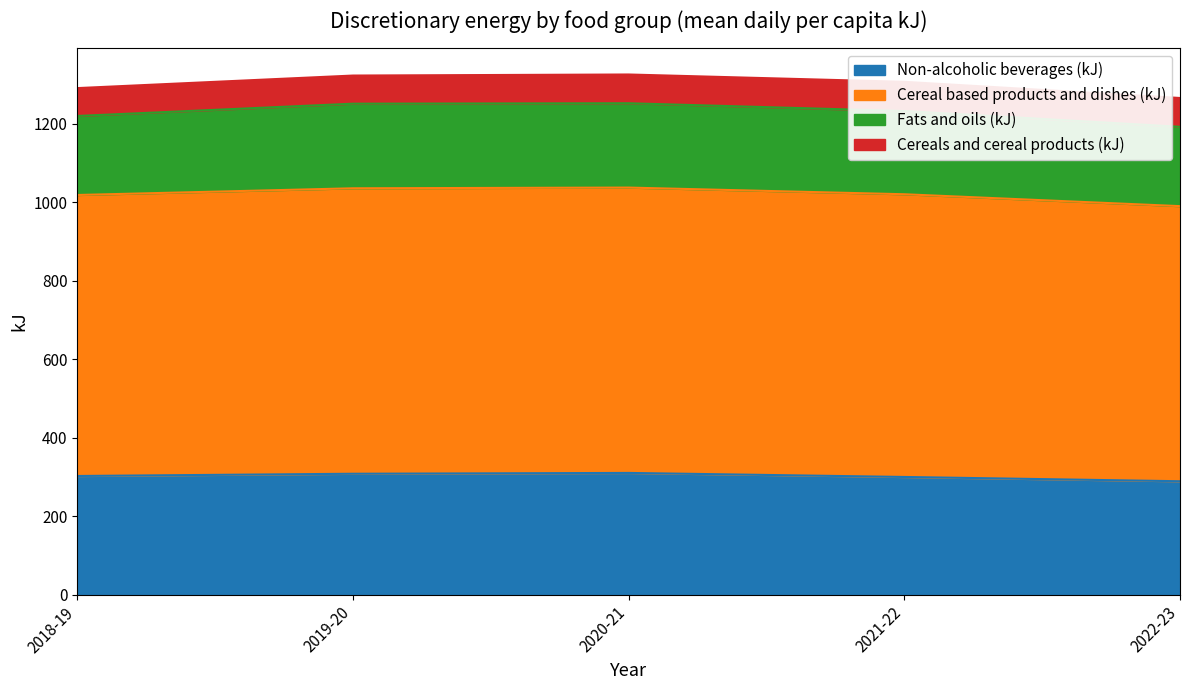

What is the label of the 2nd point from the left?

2019-20